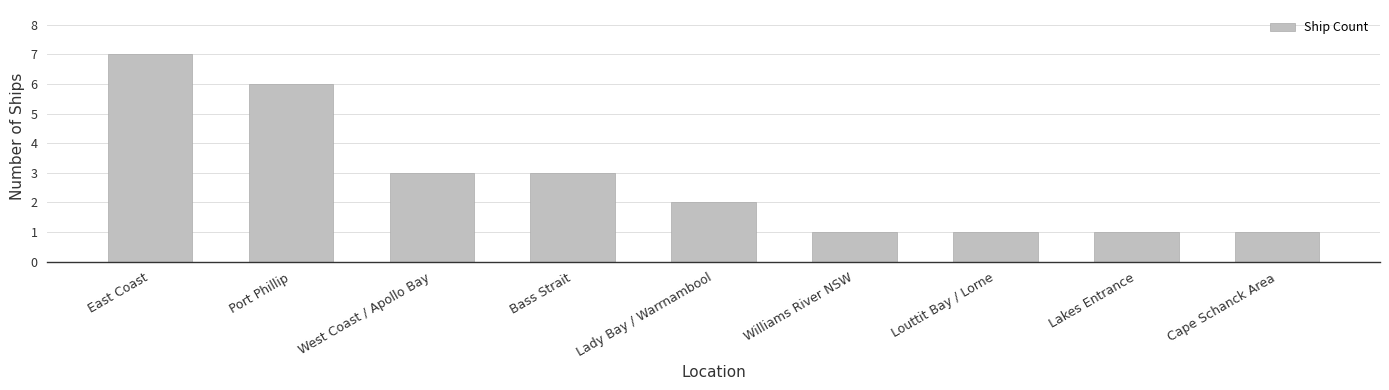

How many distinct data groups are displayed?

1